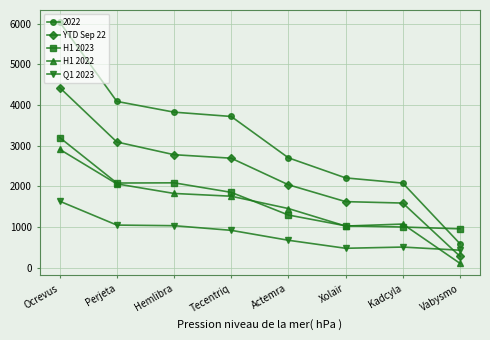

Rank the series by their maximum value, from lowest to highest.

Q1 2023, H1 2022, H1 2023, YTD Sep 22, 2022